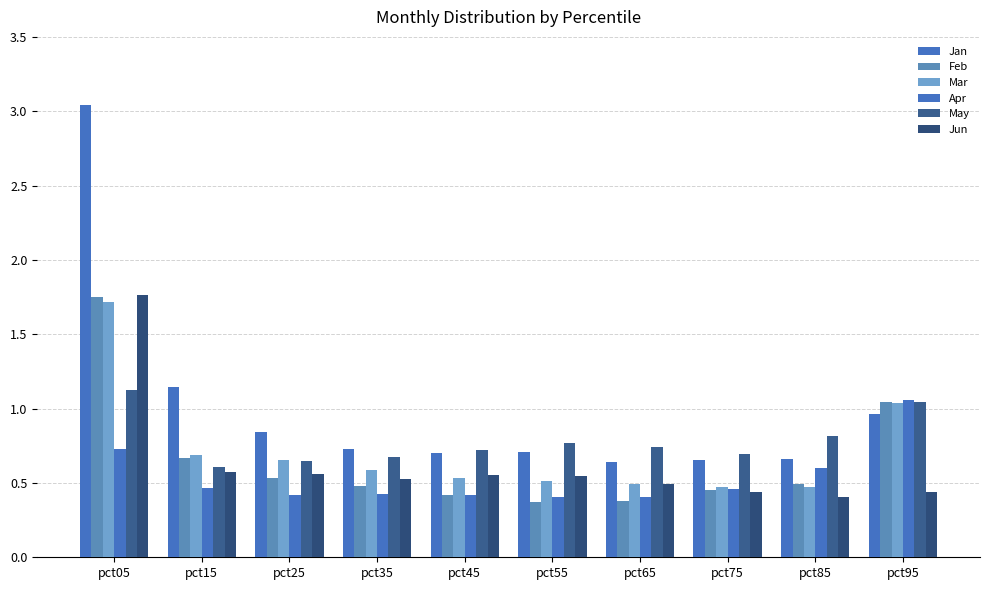

What is the sum of all Jun values?

6.3